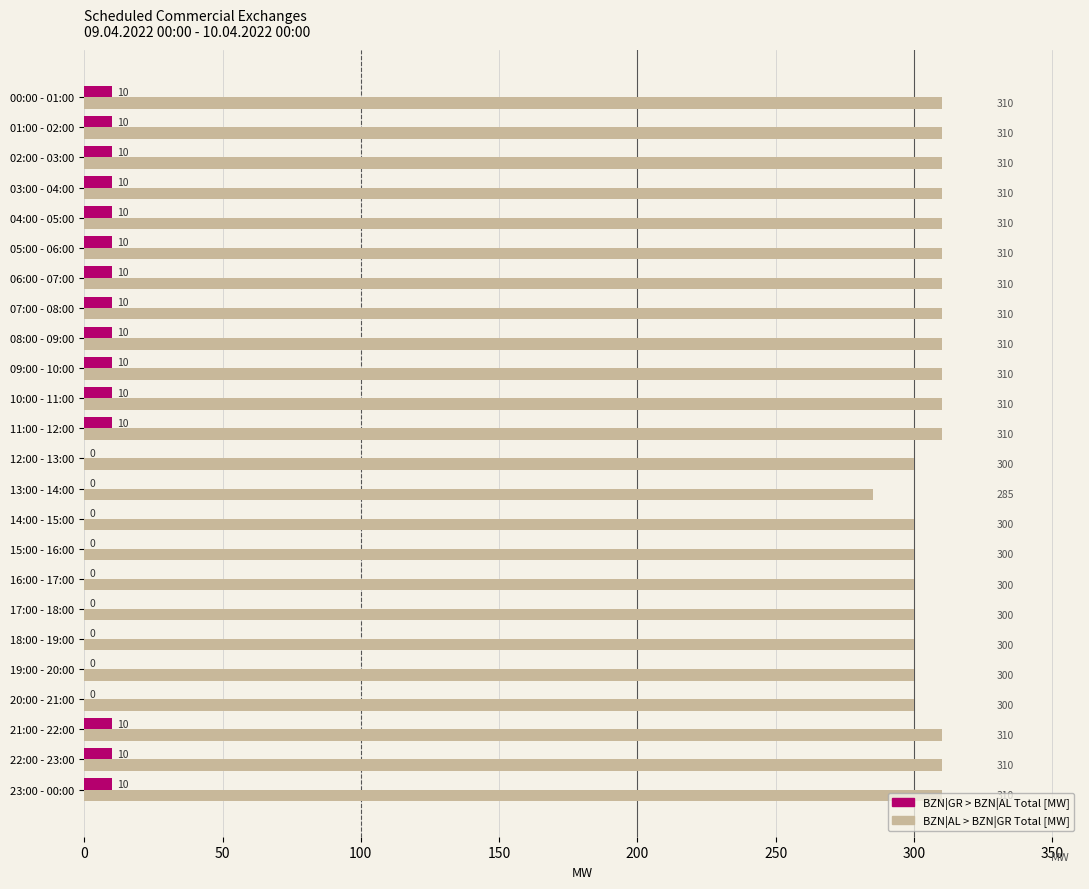

How many BZN|GR > BZN|AL Total [MW] values are between 0 and 10?

24